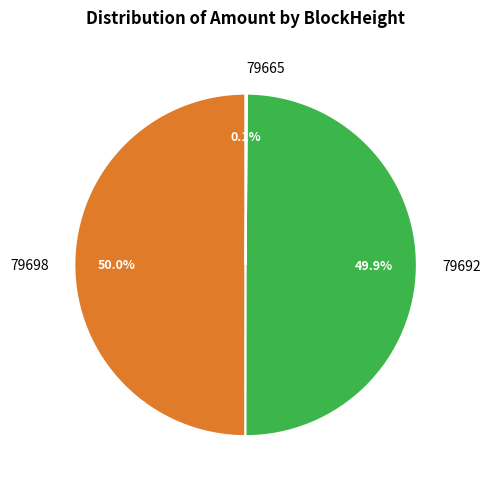

Approximately how many times larger is the value at 79698 compared to 79692?

1.0